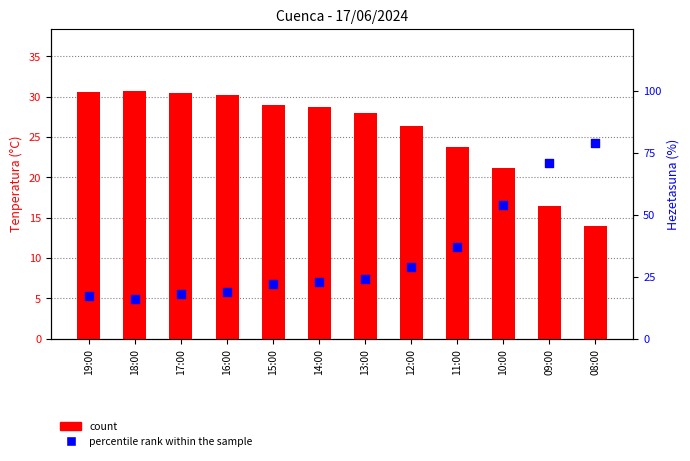

What is the total value across all series at 08:00?

92.9